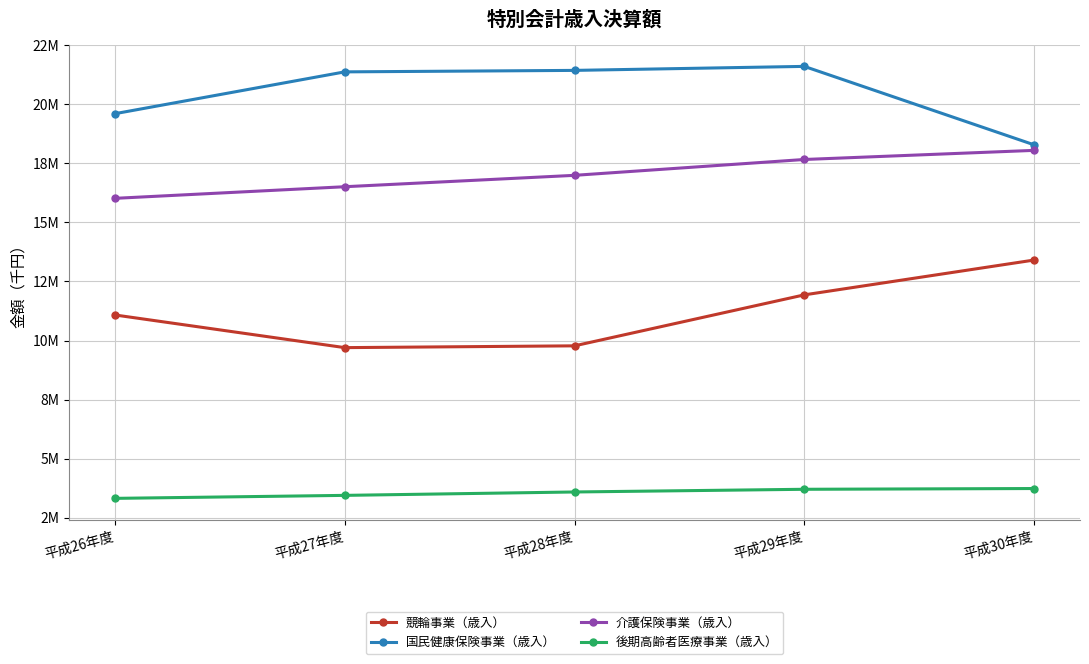

Does the chart have visible grid lines?

Yes